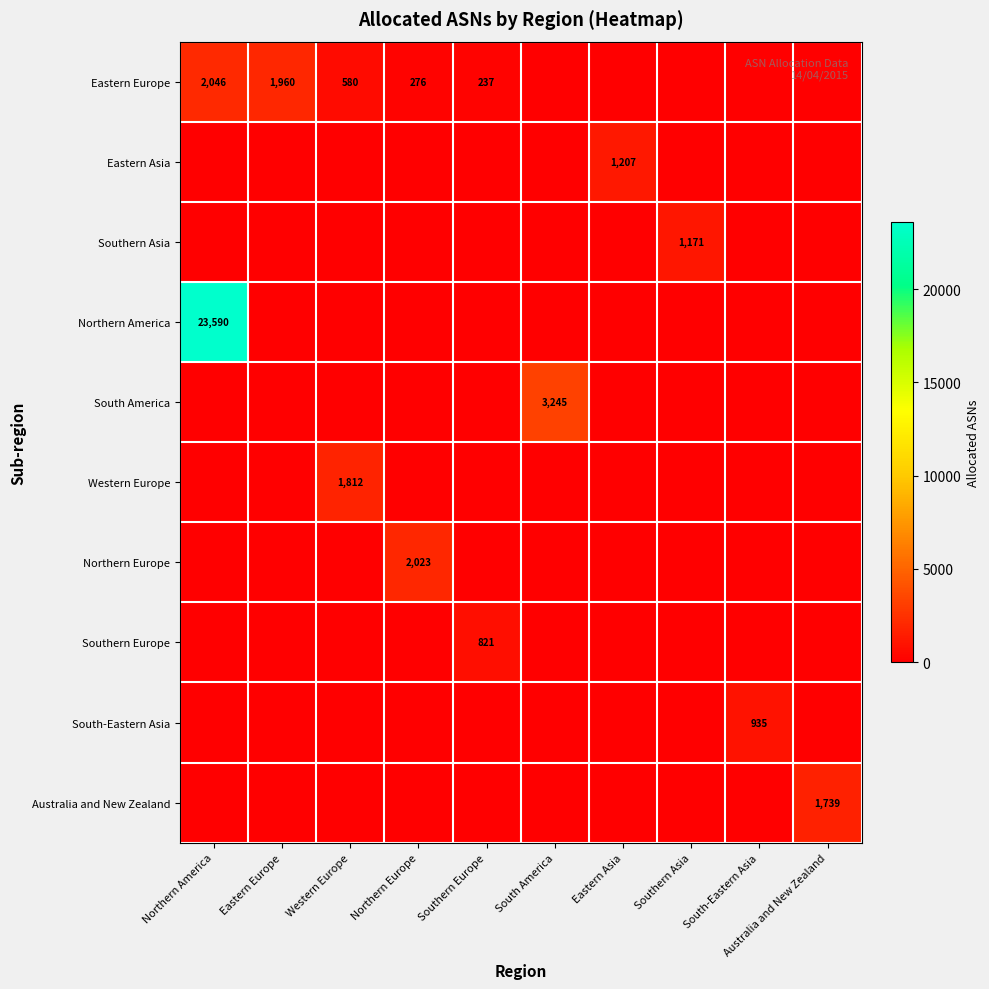

At how many categories does at least one series exceed 10210?

1